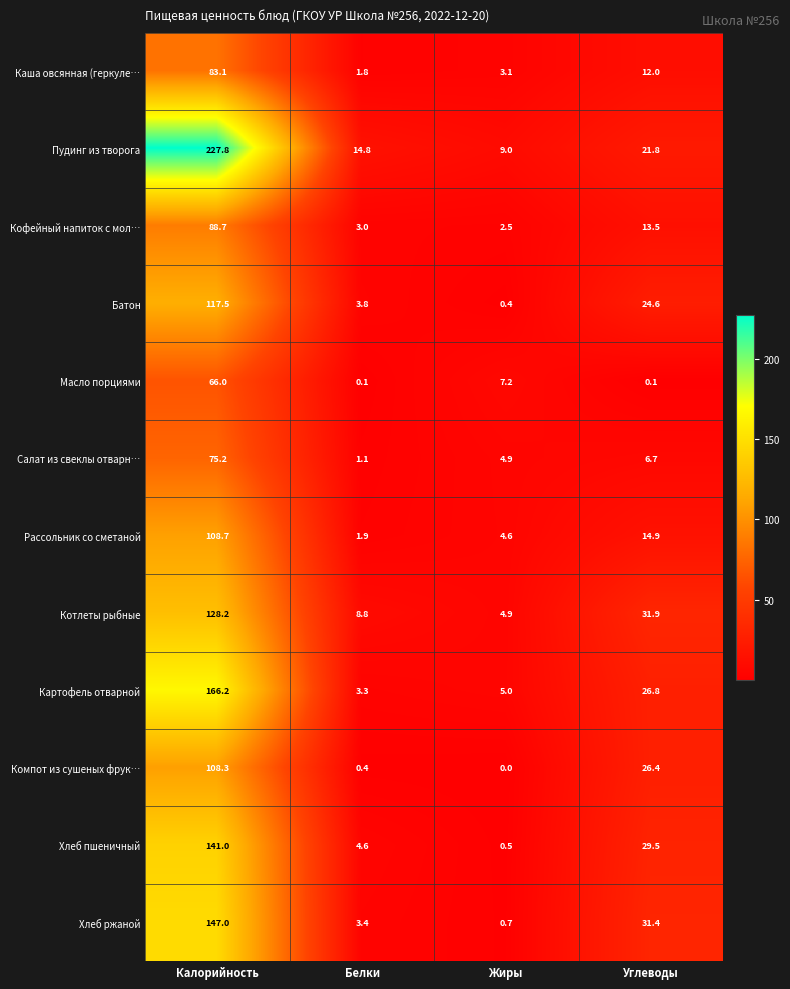

Which series has the widest spread of values?

Пудинг из творога